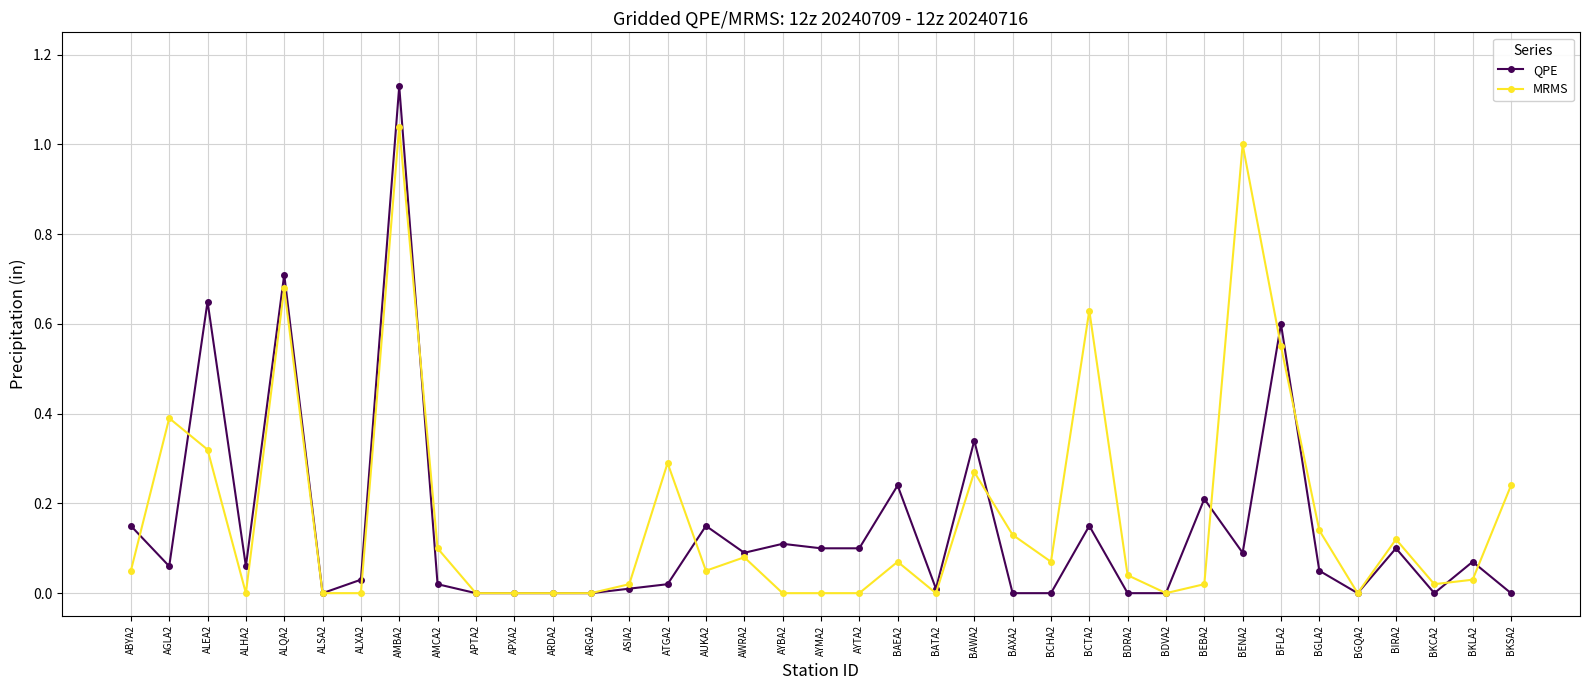

Which series has the largest range (max minus min)?

QPE